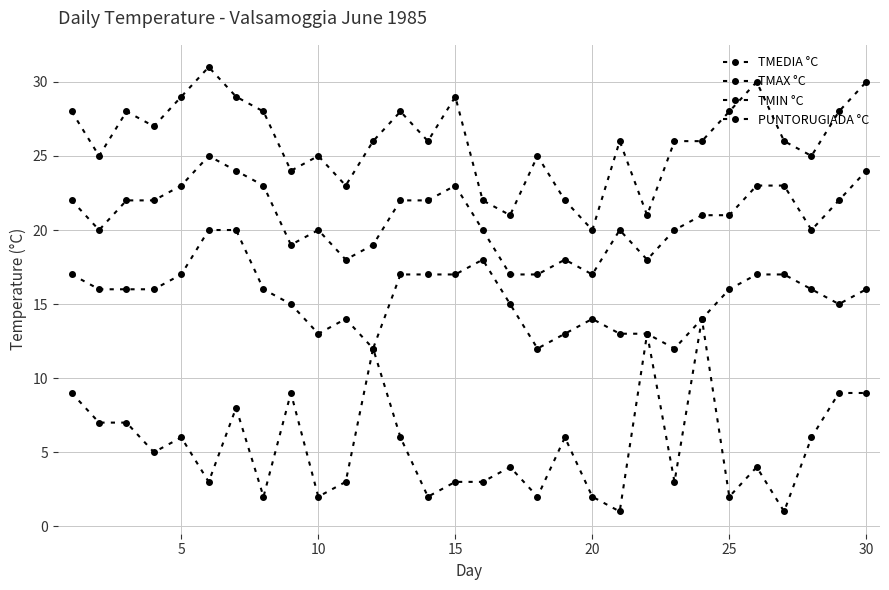

What is the value of the PUNTORUGIADA °C point at the 3rd from the left?

7